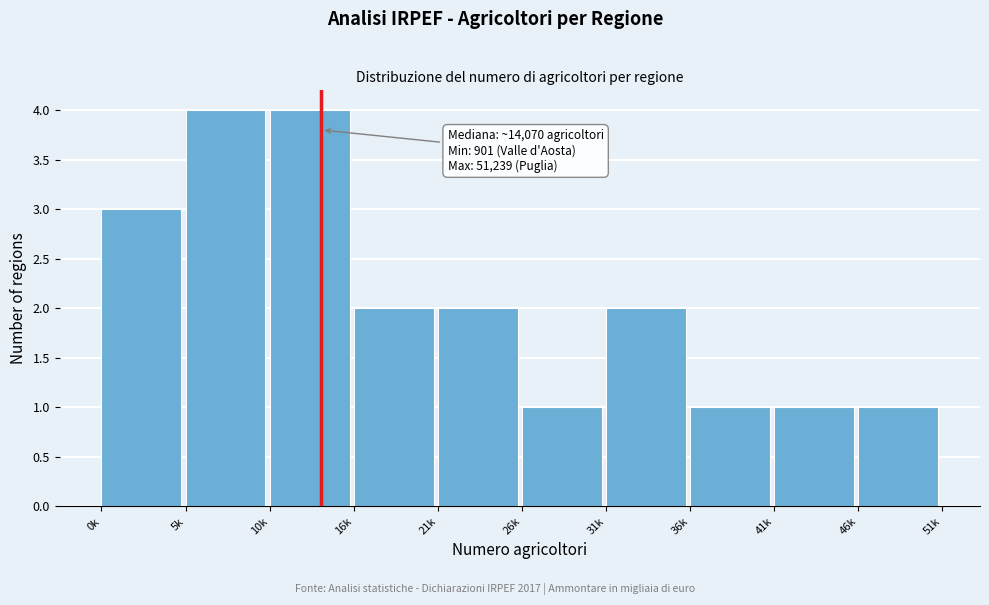

Reading left to right, extract all data points from this chart.

0k=3	5k=4	10k=4	16k=2	21k=2	26k=1	31k=2	36k=1	41k=1	46k=1